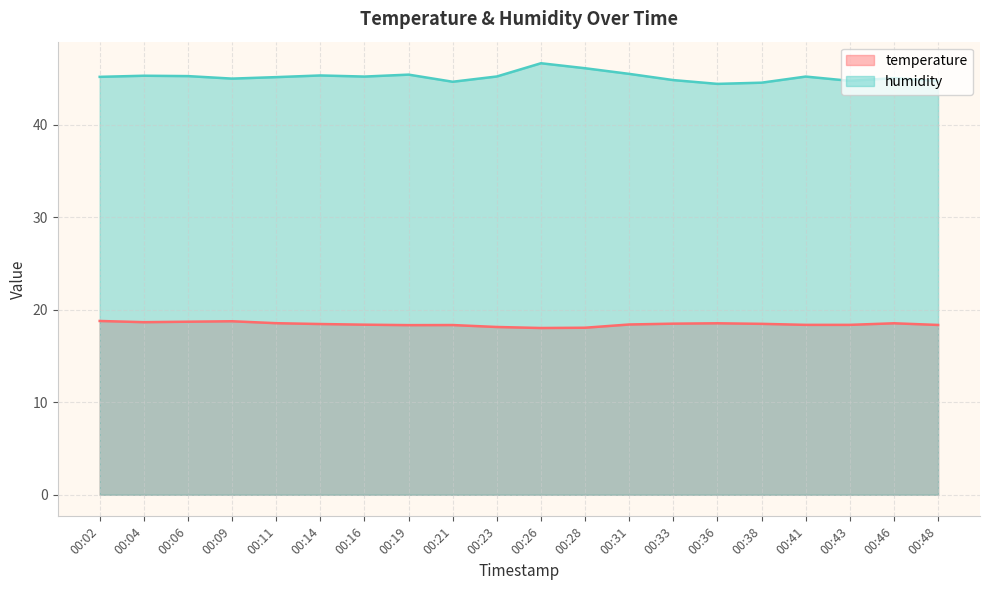

Rank the categories by humidity value from lowest to highest.

00:36, 00:38, 00:21, 00:48, 00:43, 00:33, 00:09, 00:46, 00:11, 00:02, 00:16, 00:41, 00:23, 00:06, 00:04, 00:14, 00:19, 00:31, 00:28, 00:26